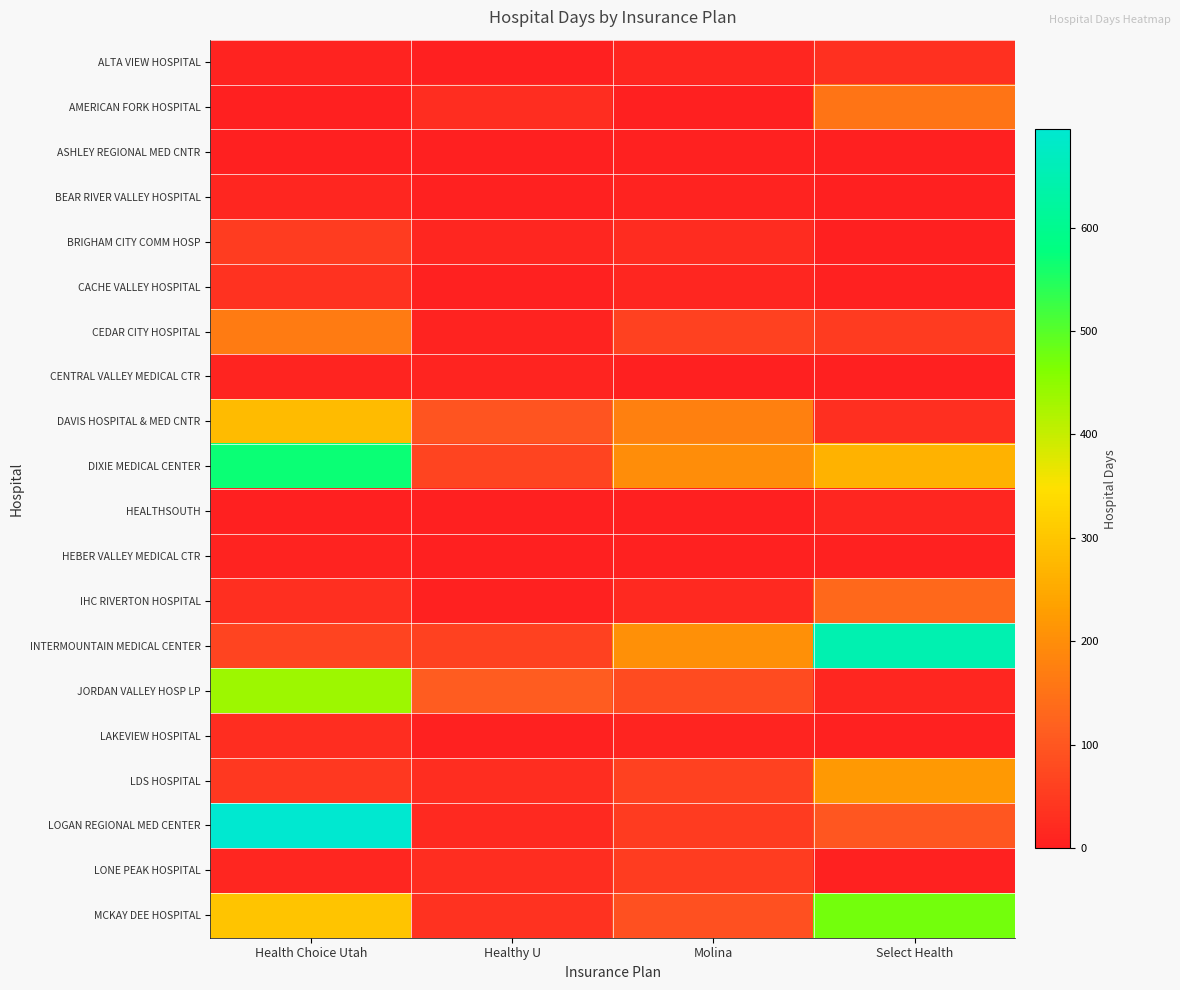

Reading left to right, list all the values displayed in this chart.

ALTA VIEW HOSPITAL: Health Choice Utah=6	Healthy U=0	Molina=11	Select Health=31
AMERICAN FORK HOSPITAL: Health Choice Utah=2	Healthy U=25	Molina=2	Select Health=154
ASHLEY REGIONAL MED CNTR: Health Choice Utah=0	Healthy U=1	Molina=4	Select Health=0
BEAR RIVER VALLEY HOSPITAL: Health Choice Utah=13	Healthy U=5	Molina=6	Select Health=2
BRIGHAM CITY COMM HOSP: Health Choice Utah=53	Healthy U=13	Molina=22	Select Health=2
CACHE VALLEY HOSPITAL: Health Choice Utah=35	Healthy U=3	Molina=13	Select Health=5
CEDAR CITY HOSPITAL: Health Choice Utah=168	Healthy U=7	Molina=60	Select Health=51
CENTRAL VALLEY MEDICAL CTR: Health Choice Utah=10	Healthy U=9	Molina=0	Select Health=0
DAVIS HOSPITAL & MED CNTR: Health Choice Utah=280	Healthy U=96	Molina=175	Select Health=28
DIXIE MEDICAL CENTER: Health Choice Utah=568	Healthy U=66	Molina=199	Select Health=265
HEALTHSOUTH: Health Choice Utah=0	Healthy U=0	Molina=0	Select Health=12
HEBER VALLEY MEDICAL CTR: Health Choice Utah=8	Healthy U=0	Molina=3	Select Health=3
IHC RIVERTON HOSPITAL: Health Choice Utah=29	Healthy U=5	Molina=17	Select Health=132
INTERMOUNTAIN MEDICAL CENTER: Health Choice Utah=67	Healthy U=61	Molina=205	Select Health=648
JORDAN VALLEY HOSP LP: Health Choice Utah=436	Healthy U=109	Molina=81	Select Health=11
LAKEVIEW HOSPITAL: Health Choice Utah=27	Healthy U=3	Molina=10	Select Health=3
LDS HOSPITAL: Health Choice Utah=46	Healthy U=25	Molina=62	Select Health=220
LOGAN REGIONAL MED CENTER: Health Choice Utah=695	Healthy U=19	Molina=51	Select Health=99
LONE PEAK HOSPITAL: Health Choice Utah=11	Healthy U=27	Molina=54	Select Health=5
MCKAY DEE HOSPITAL: Health Choice Utah=297	Healthy U=34	Molina=87	Select Health=475